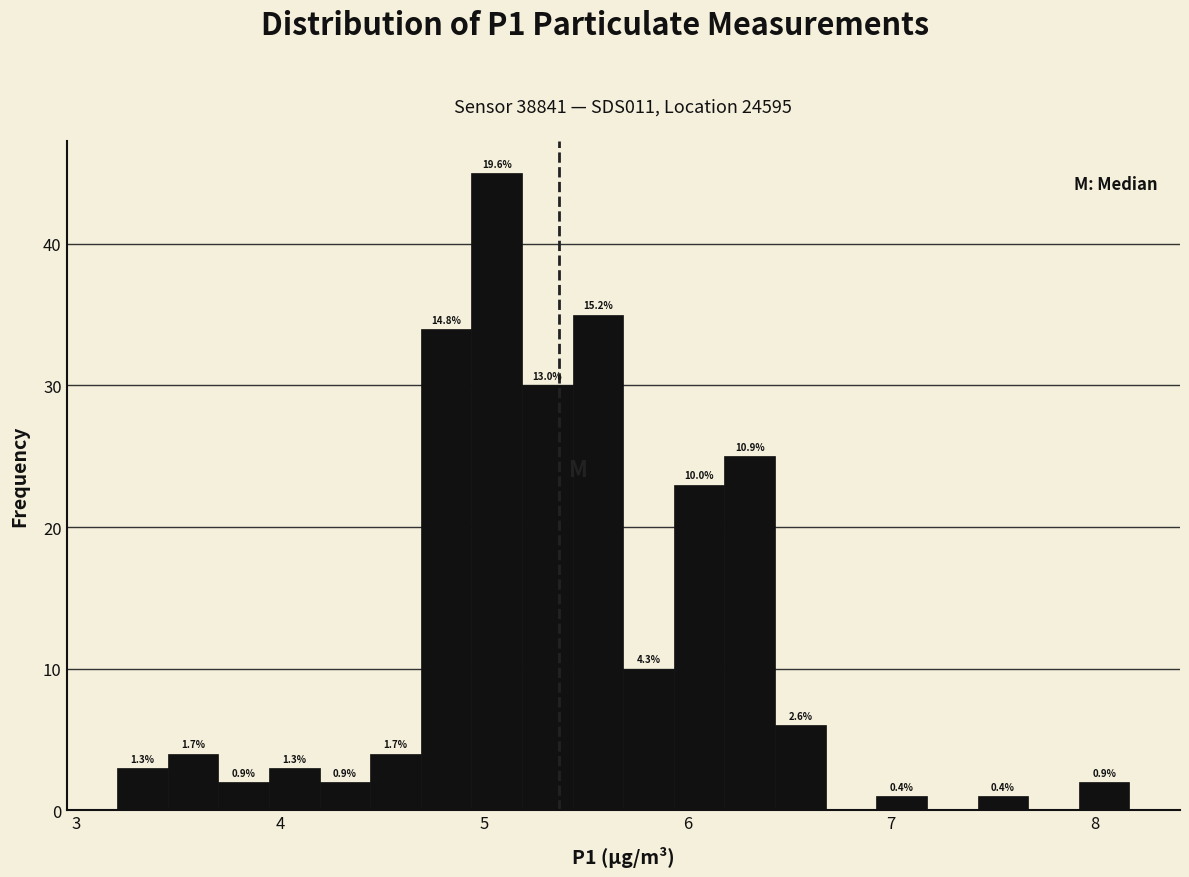

Around what value on the x-axis is the tallest bar? Give the approximate position of its centre, as read against the axis.

5.1